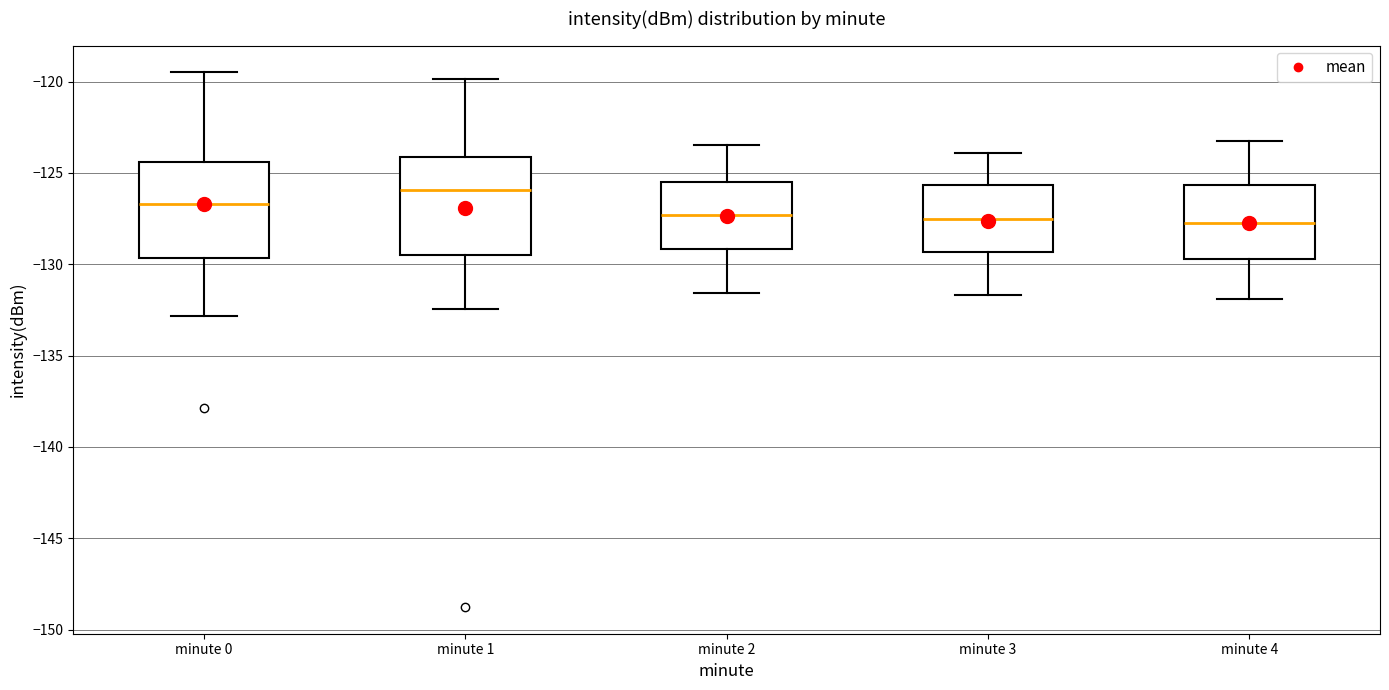

Reading left to right, transcribe this box plot: for each box, give where its median line is, the range the box spans, and where its two whiskers end, as read against the y-axis. The values are not printed on the chart, so give them approximately, as read against the axis.

minute 0: median -126.5, box -129.5 to -124.5, whiskers -133.0 to -119.5
minute 1: median -126.0, box -129.5 to -124.0, whiskers -132.5 to -120.0
minute 2: median -127.5, box -129.0 to -125.5, whiskers -131.5 to -123.5
minute 3: median -127.5, box -129.5 to -125.5, whiskers -131.5 to -124.0
minute 4: median -127.5, box -129.5 to -125.5, whiskers -132.0 to -123.0